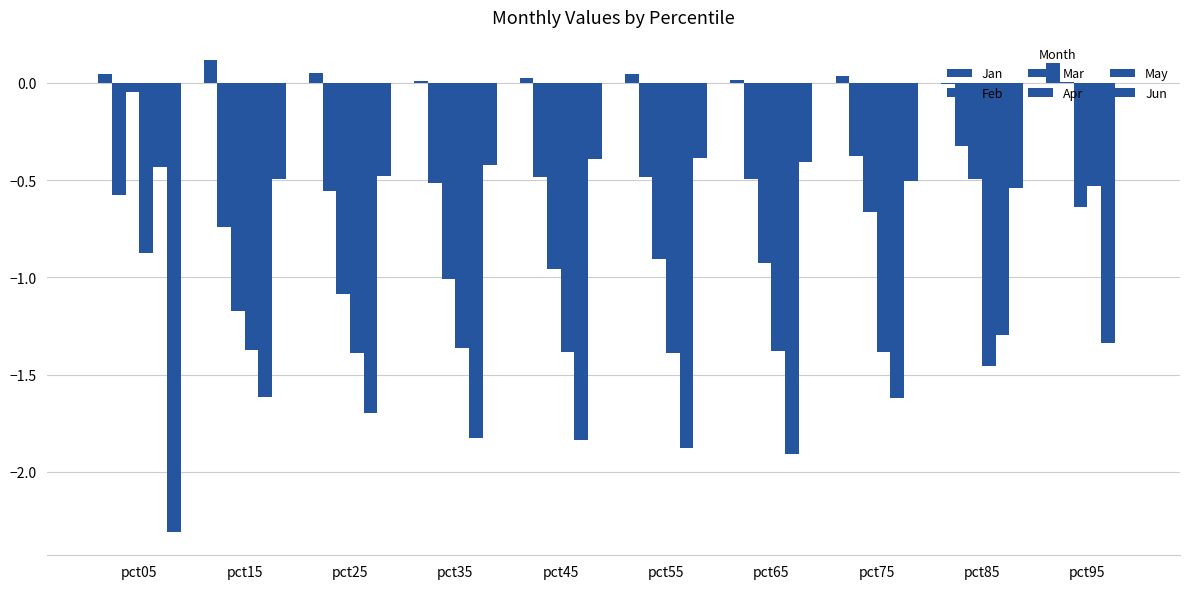

Which category has the highest value across all series?

pct15